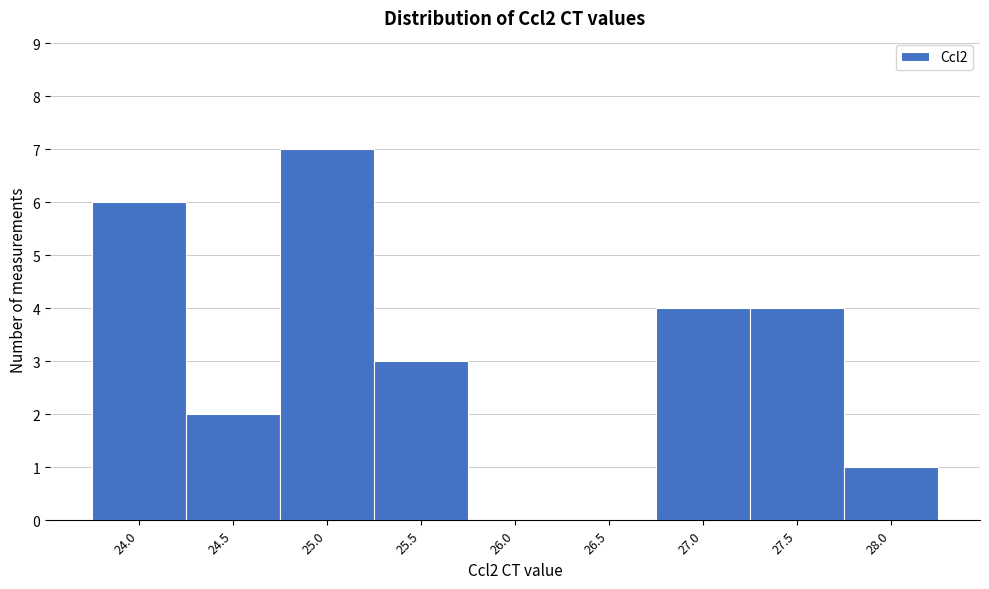

Reading left to right, list all the values displayed in this chart.

24.0=6	24.5=2	25.0=7	25.5=3	26.0=0	26.5=0	27.0=4	27.5=4	28.0=1